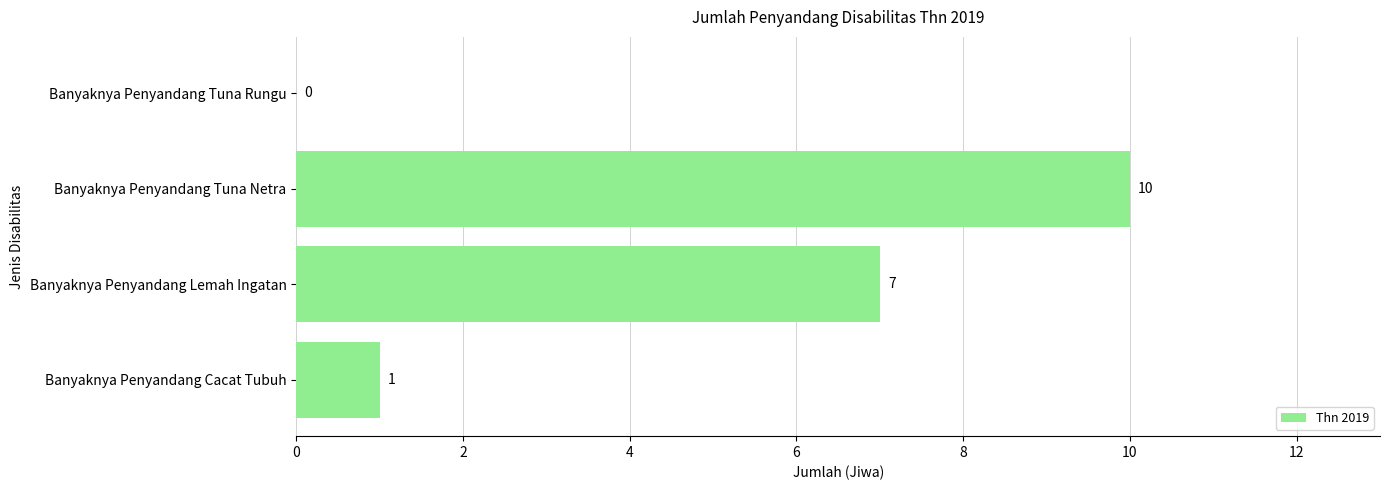

What is the sum of all values?

18